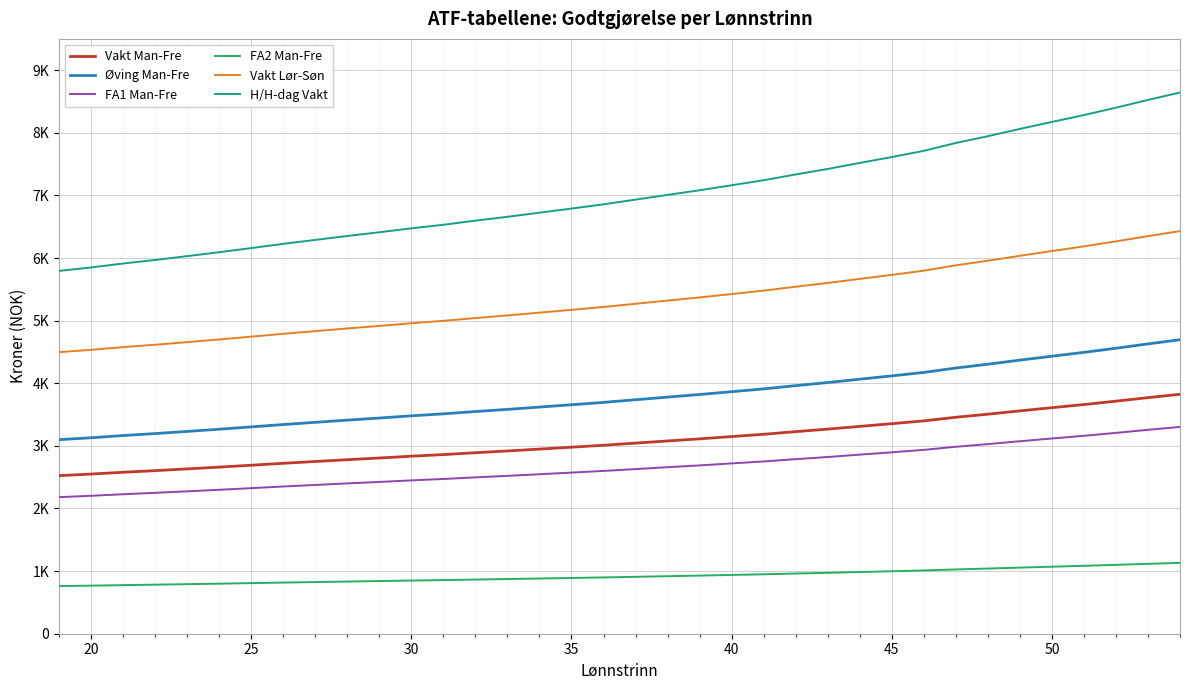

What are all the series names shown in the legend?

Vakt Man-Fre, Øving Man-Fre, FA1 Man-Fre, FA2 Man-Fre, Vakt Lør-Søn, H/H-dag Vakt